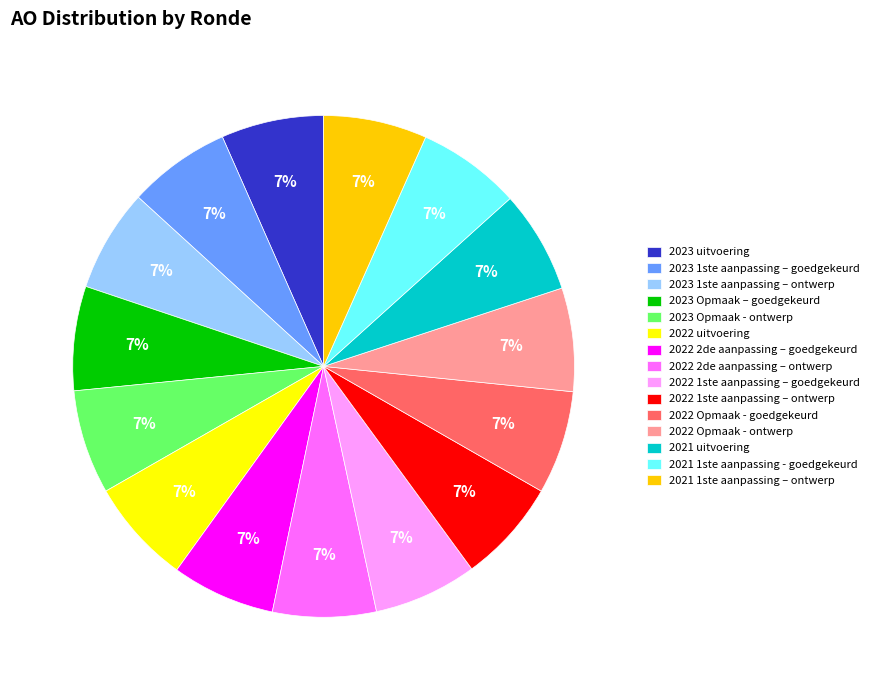

Count the number of slices in the pie.

15